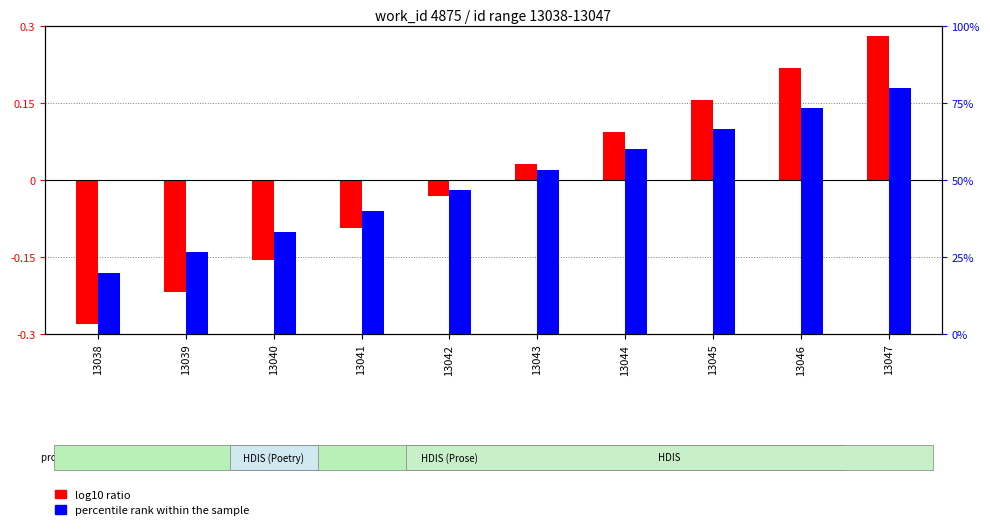

How many bars are there in total?

20